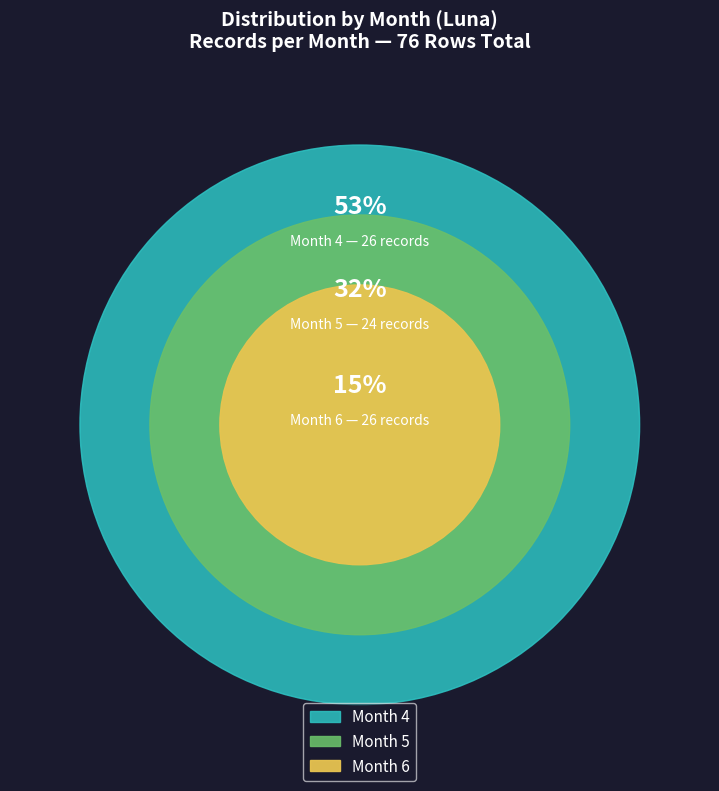

Is 4 the majority of the pie?

No